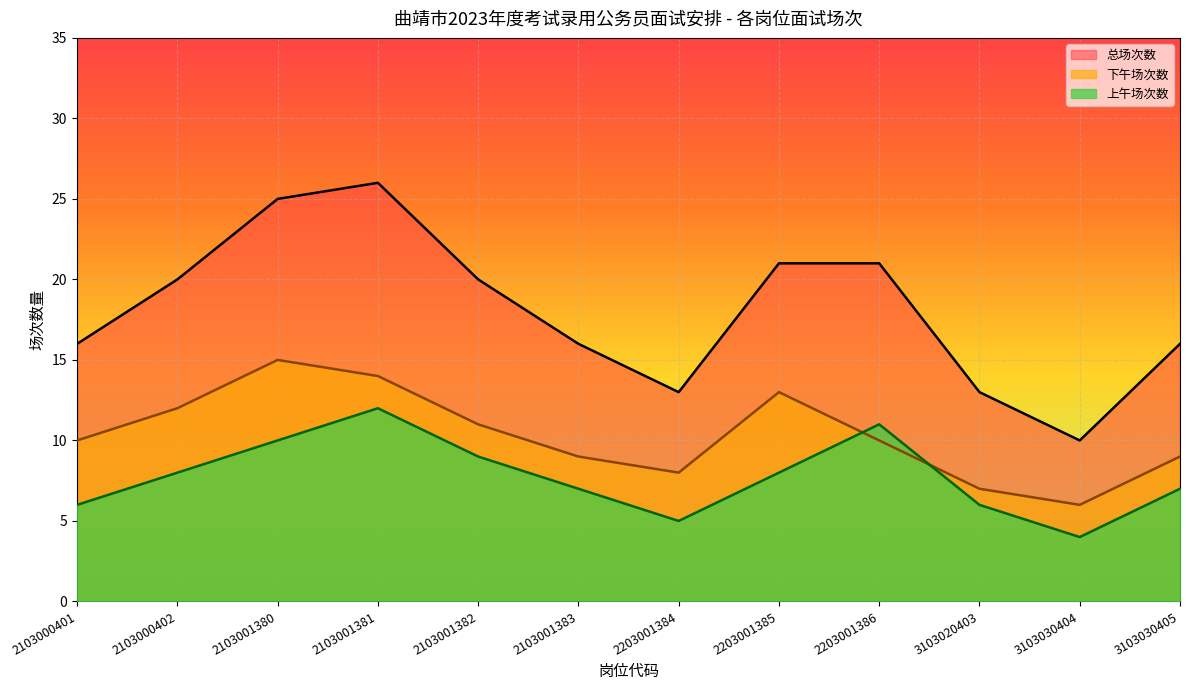

Which series has the widest spread of values?

总场次数_line